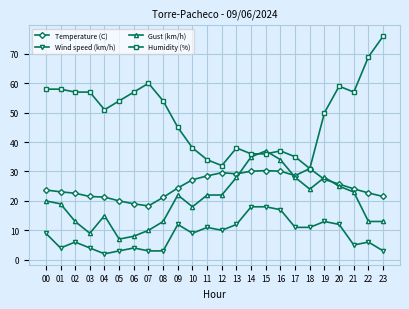

What is the sum of all Humidity (%) values?

1179.0